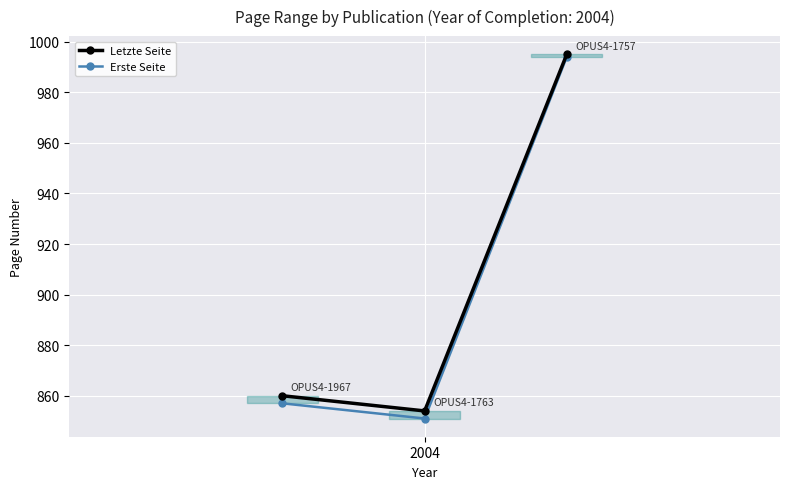

What is the smallest value displayed?

851